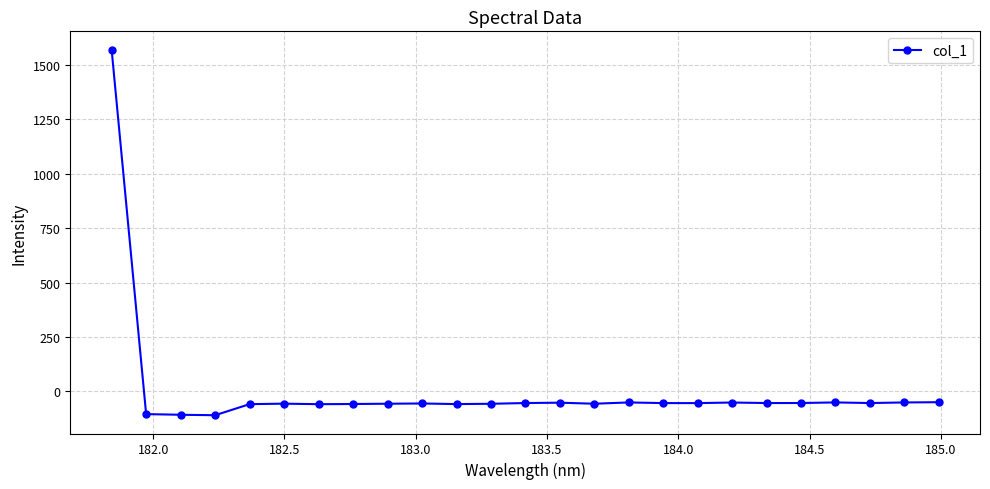

What is the smallest value displayed?

-109.5